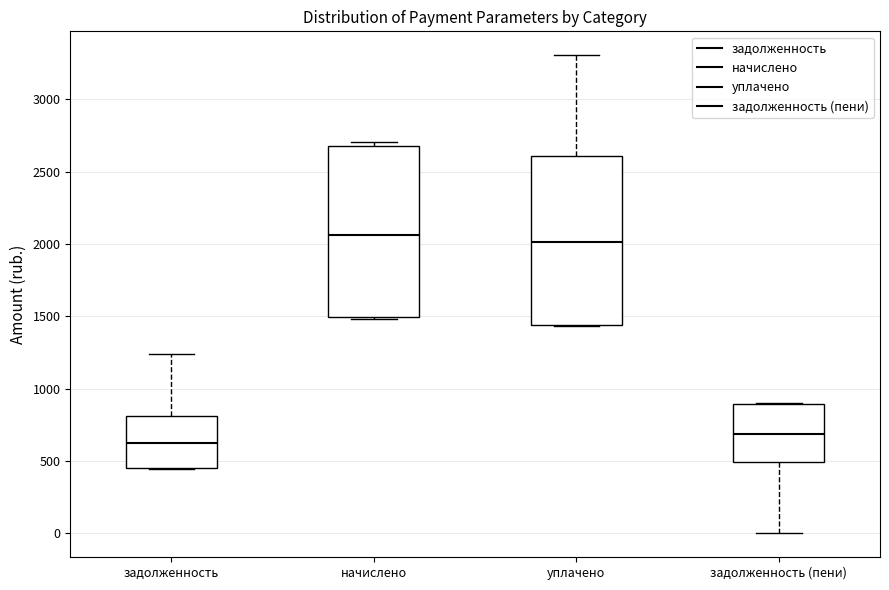

Reading left to right, read every box against the y-axis: the position of its median line, the range the box covers, and the ends of its whiskers. The values are not printed on the chart, so give them approximately, as read against the axis.

задолженность: median 600, box 450 to 800, whiskers 450 to 1250
начислено: median 2050, box 1500 to 2700, whiskers 1500 to 2700 (just above the box's upper edge)
уплачено: median 2000, box 1450 to 2600, whiskers 1450 to 3300
задолженность (пени): median 700, box 500 to 900, whiskers 0 to 900